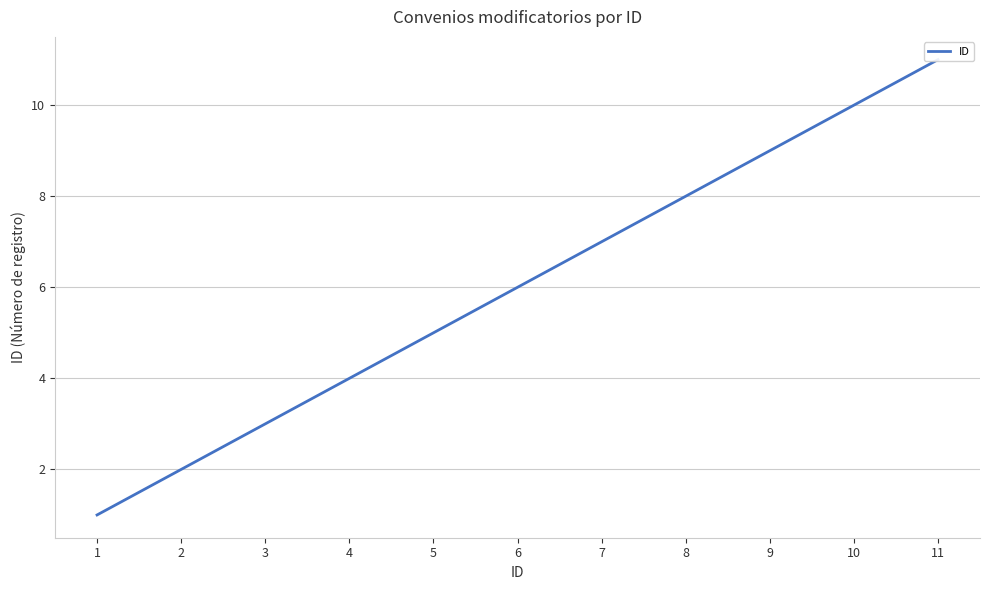

What is the smallest value displayed?

1